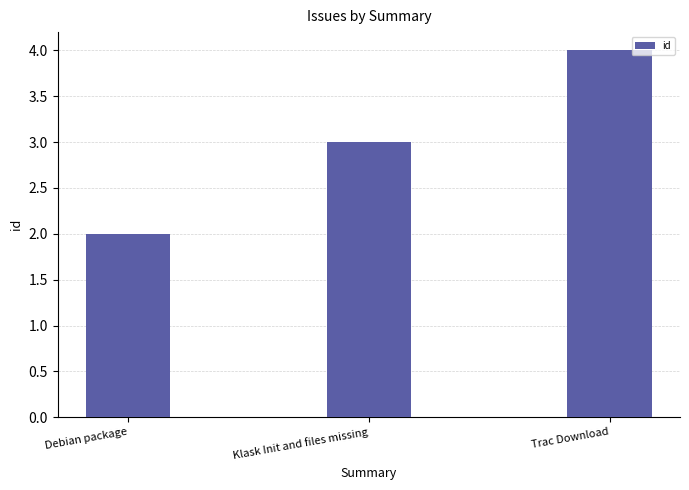

Count the number of data series in this chart.

1